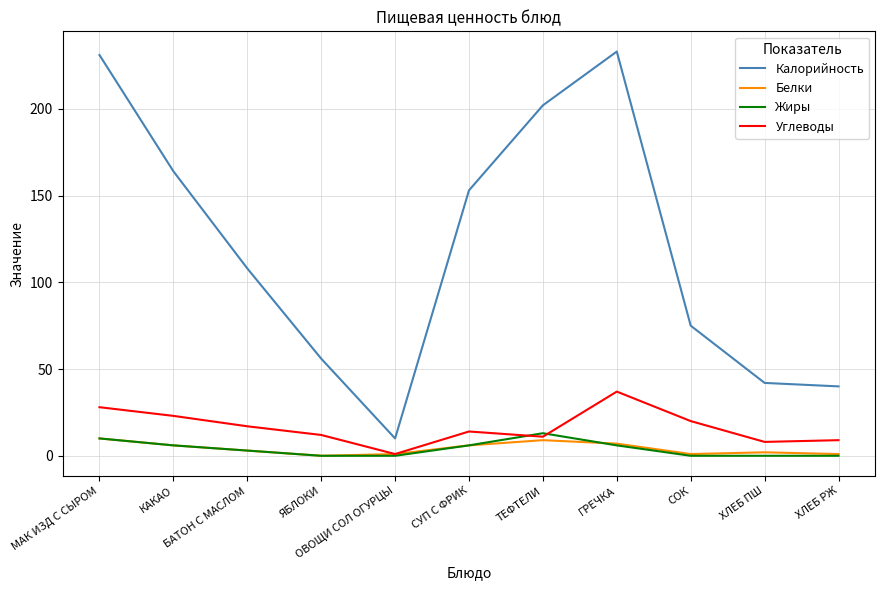

Which series has the largest total across all categories?

Калорийность